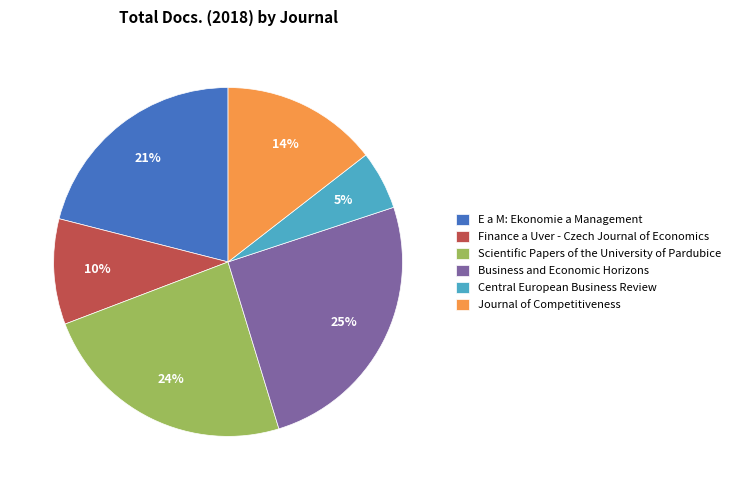

Is there any slice that represents more than half of the pie?

No